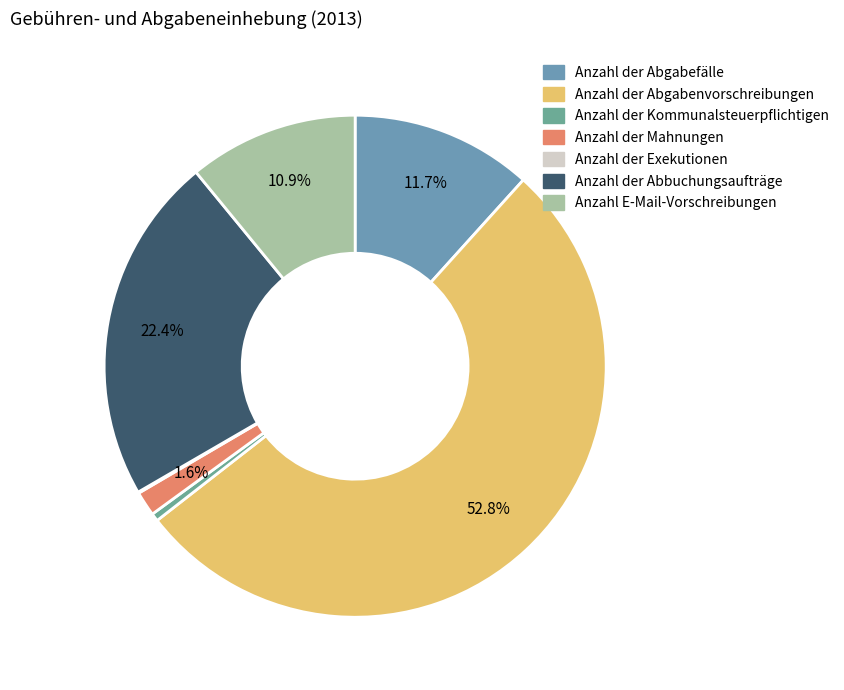

Is there any slice that represents more than half of the pie?

Yes